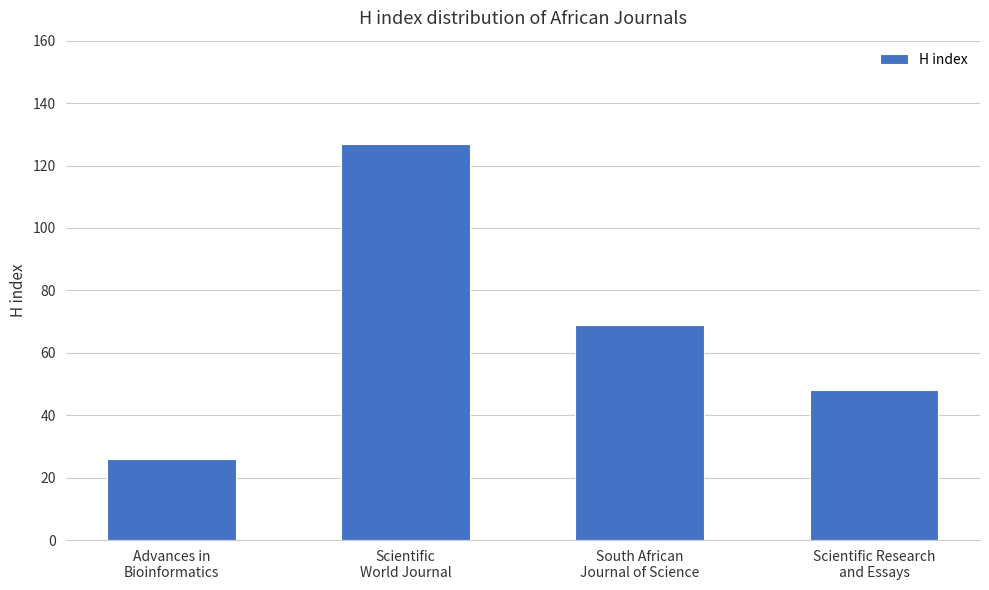

At which category does the chart reach its minimum across all series?

Advances in
Bioinformatics